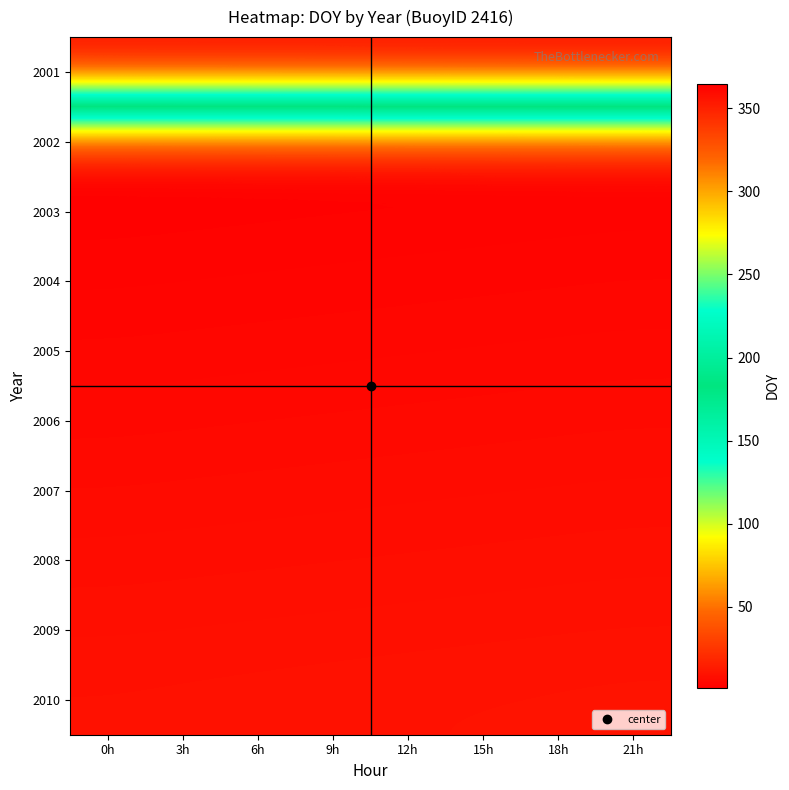

Reading left to right, list all the values displayed in this chart.

2001: 0h=364.0	3h=364.1	6h=364.2	9h=364.4	12h=364.5	15h=364.6	18h=364.8	21h=364.9
2002: 0h=1.0	3h=1.1	6h=1.2	9h=1.4	12h=1.5	15h=1.6	18h=1.8	21h=1.9
2003: 0h=2.0	3h=2.1	6h=2.2	9h=2.4	12h=2.5	15h=2.6	18h=2.8	21h=2.9
2004: 0h=3.0	3h=3.1	6h=3.2	9h=3.4	12h=3.5	15h=3.6	18h=3.8	21h=3.9
2005: 0h=4.0	3h=4.1	6h=4.2	9h=4.4	12h=4.5	15h=4.6	18h=4.8	21h=4.9
2006: 0h=5.0	3h=5.1	6h=5.2	9h=5.4	12h=5.5	15h=5.6	18h=5.8	21h=5.9
2007: 0h=6.0	3h=6.1	6h=6.2	9h=6.4	12h=6.5	15h=6.6	18h=6.8	21h=6.9
2008: 0h=7.0	3h=7.1	6h=7.2	9h=7.4	12h=7.5	15h=7.6	18h=7.8	21h=7.9
2009: 0h=8.0	3h=8.1	6h=8.2	9h=8.4	12h=8.5	15h=8.6	18h=8.8	21h=8.9
2010: 0h=9.0	3h=9.1	6h=9.2	9h=9.4	12h=9.5	15h=9.6	18h=9.8	21h=9.9